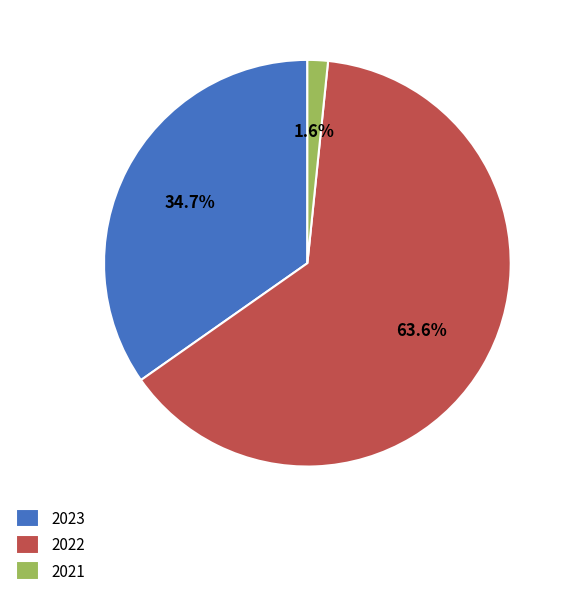

Which has a higher value, 2023 or 2021?

2023